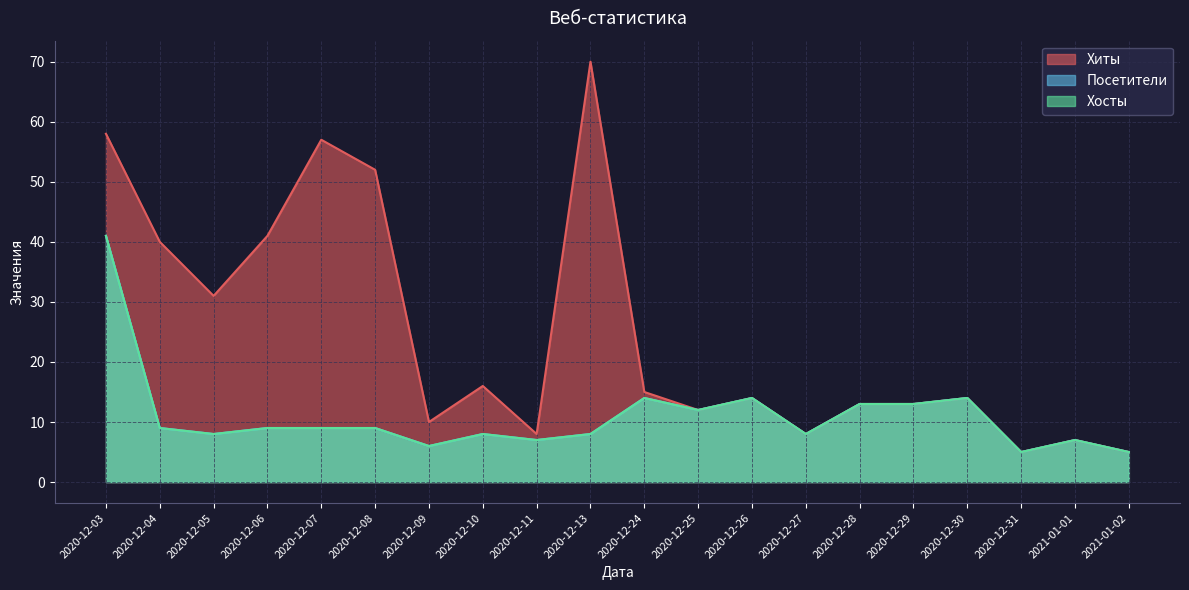

At which label does Хосты first exceed 9?

2020-12-03